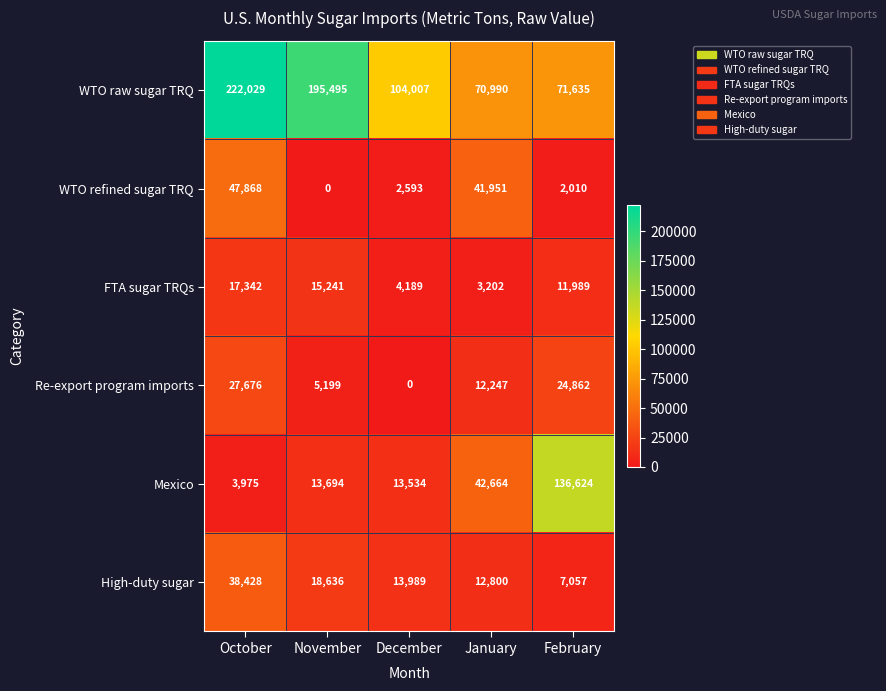

What is the total value across all series at January?

183854